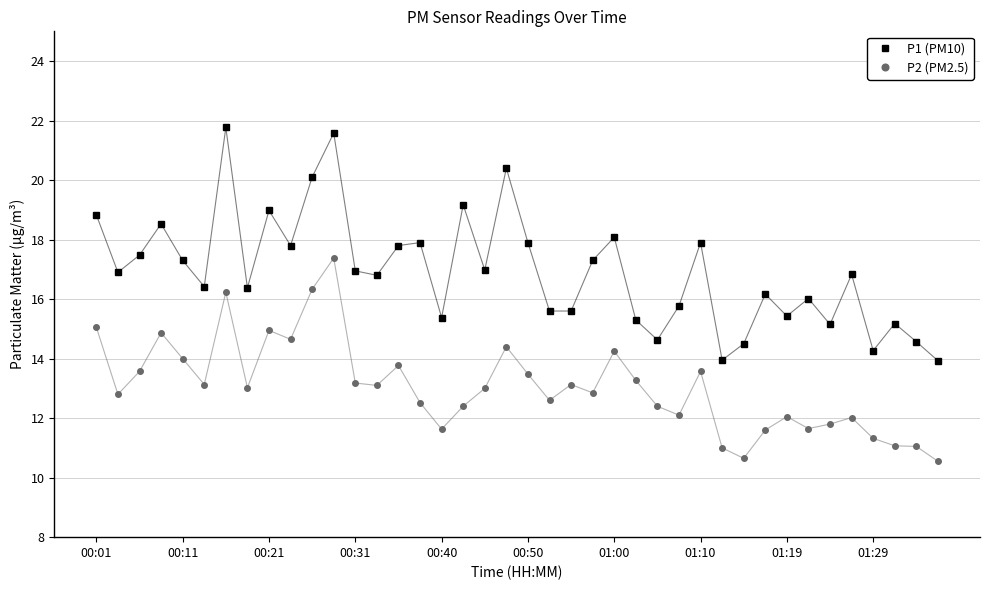

True or false: P2 (PM2.5) has more than 1 points higher than both neighbors.

True